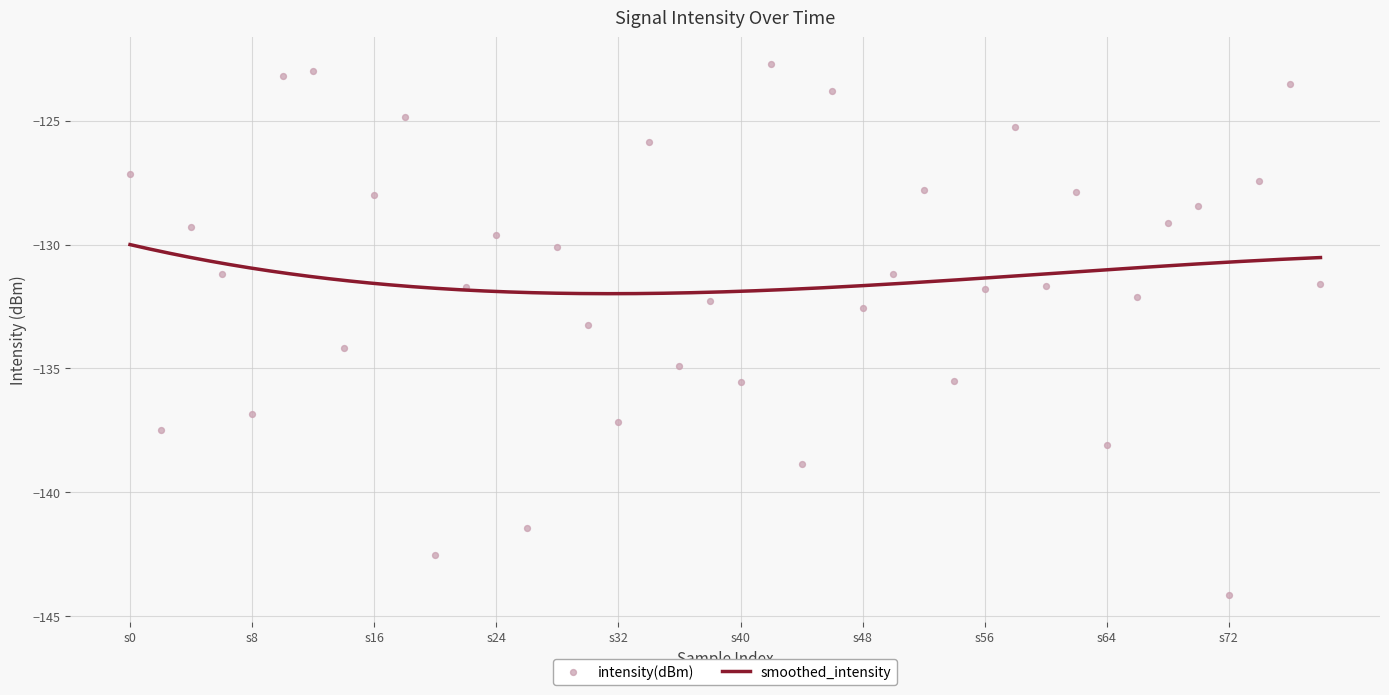

What is the lowest value of the smoothed_intensity series?

-132.0